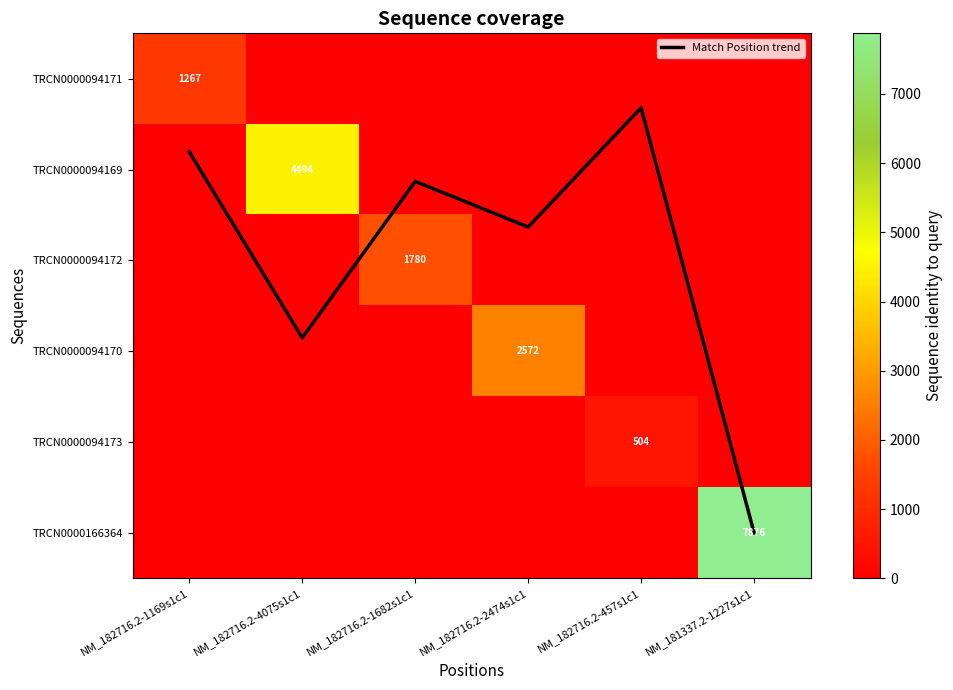

How many values in TRCN0000094170 are above zero?

1